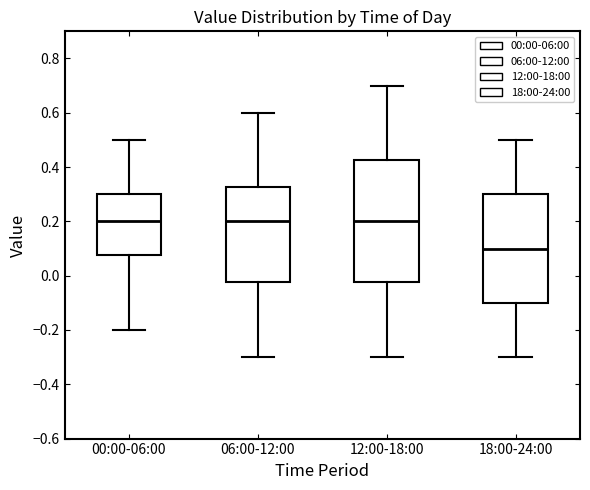

Where does the lower whisker of the box for 00:00-06:00 end on the y-axis? The values are not printed on the chart, so give them approximately, as read against the axis.

-0.20